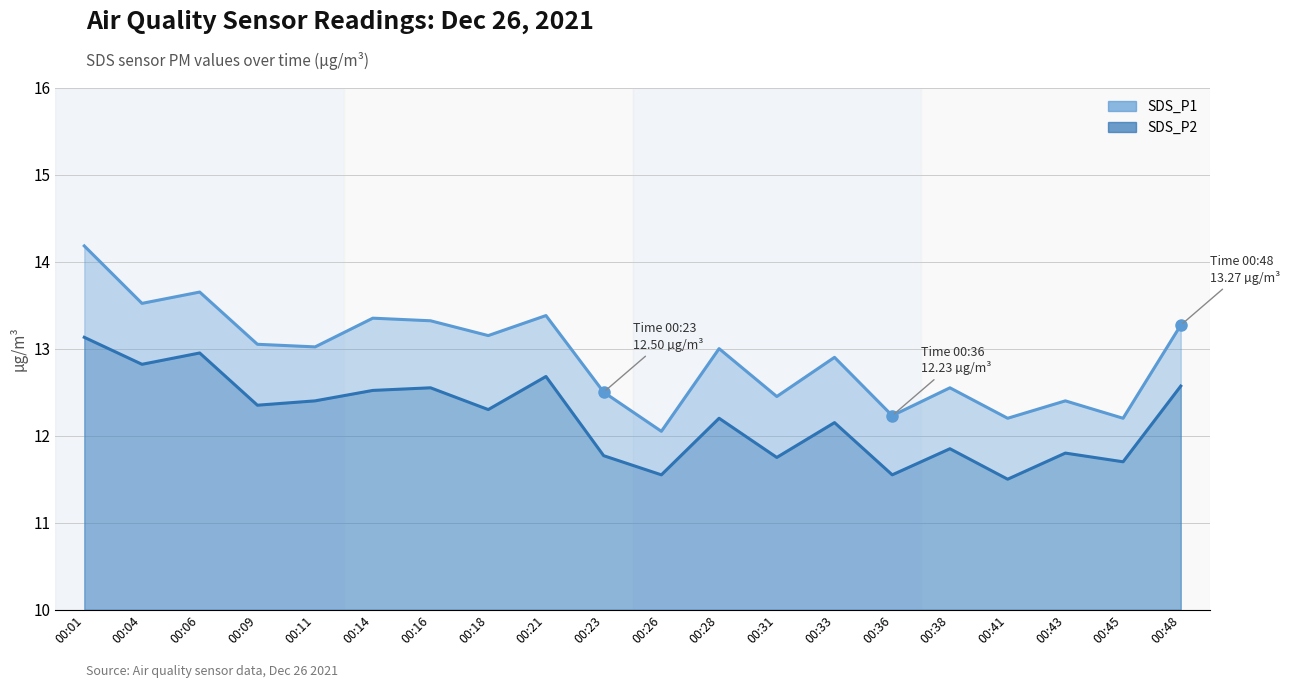

Which series has the widest spread of values?

SDS_P1